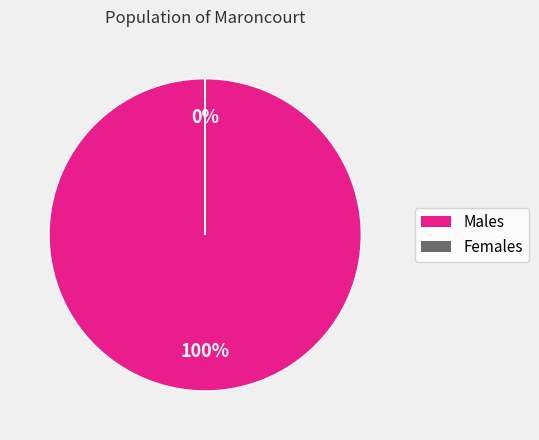

To the nearest percent, what is the difference between the largest and smallest slice percentages?

100%